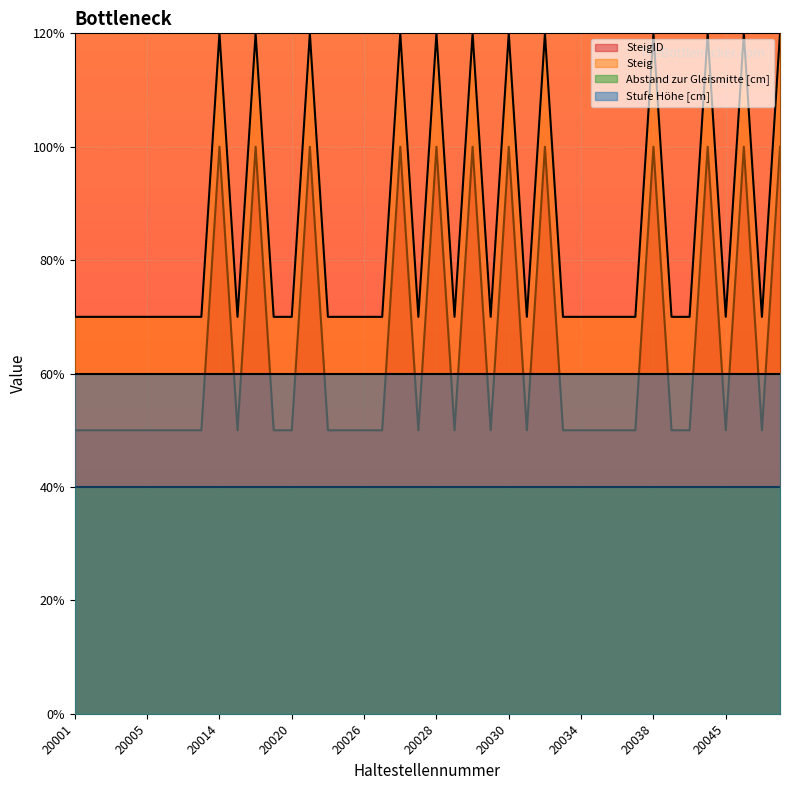

What are all the series names shown in the legend?

SteigID, Steig, Abstand zur Gleismitte [cm], Stufe Höhe [cm]